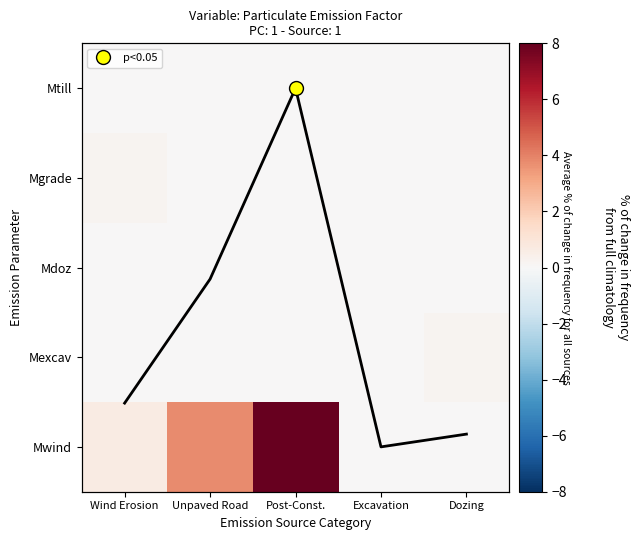

Is the value of Mtill at Dozing greater than the value of Mgrade at Post-Const.?

No